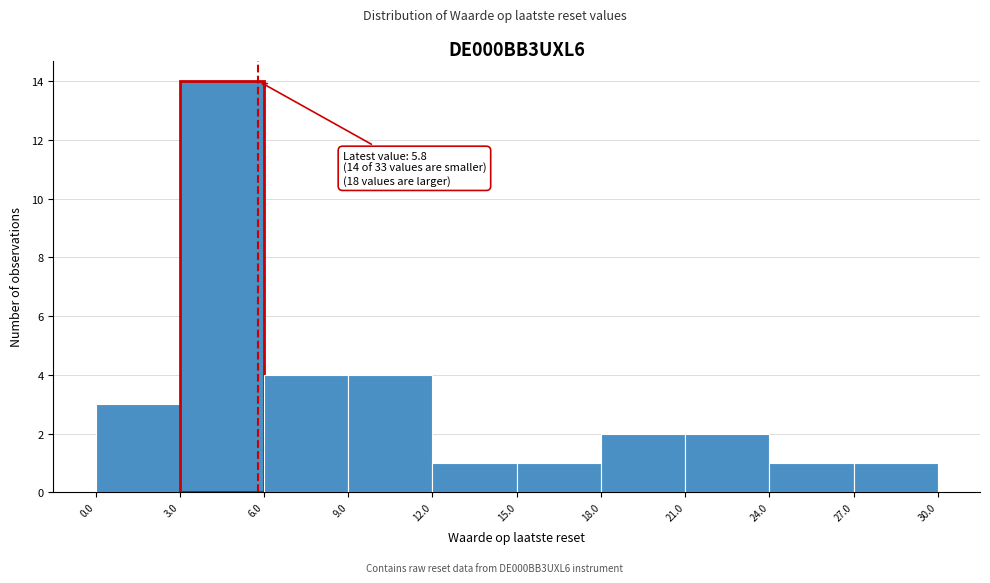

Over which range of the x-axis is the bar tallest?

3.0 to 6.0